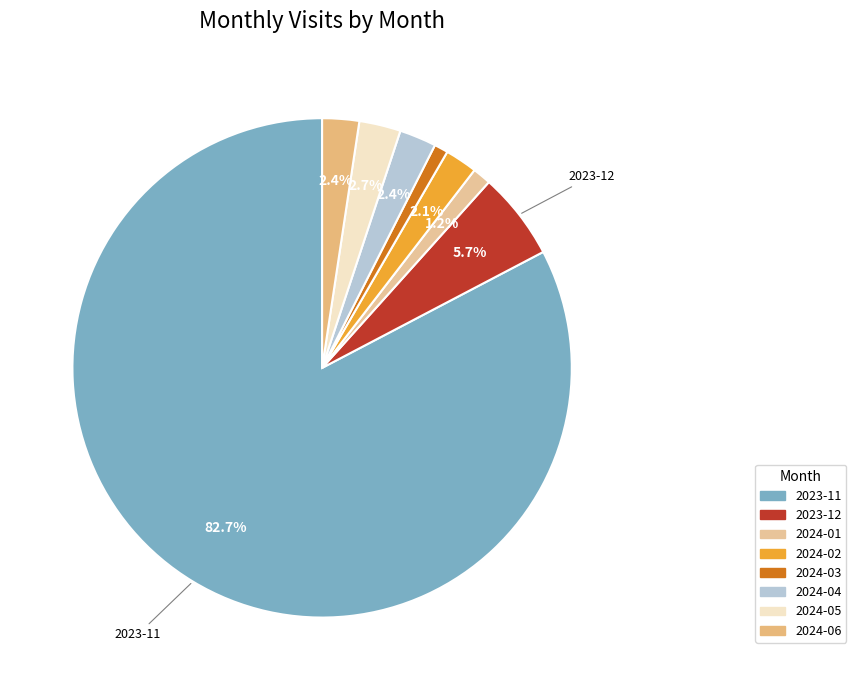

Does 2023-11 account for over 50% of the chart?

Yes